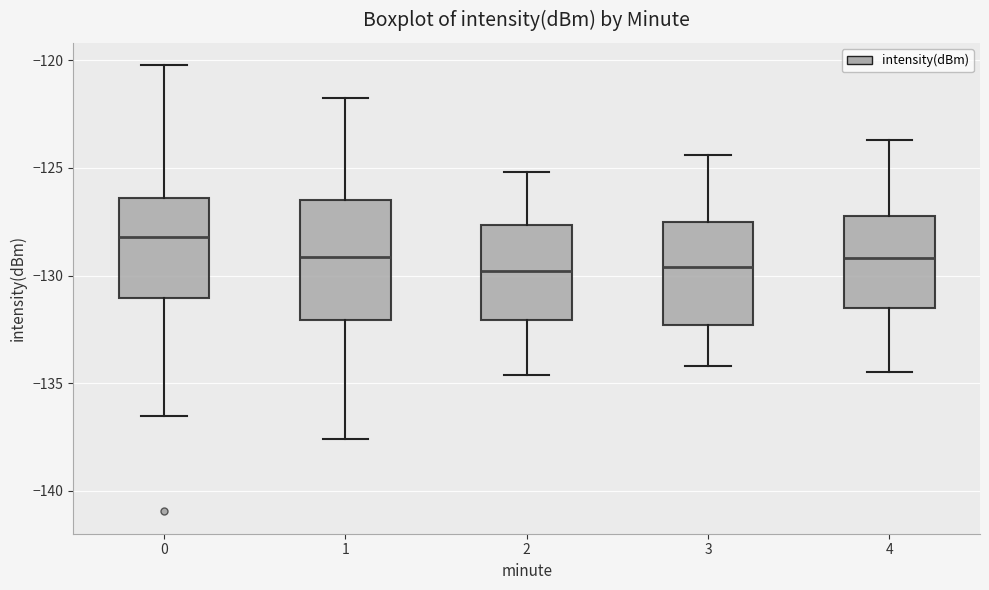

Which box is the tallest, from its lower edge to its upper edge?

1